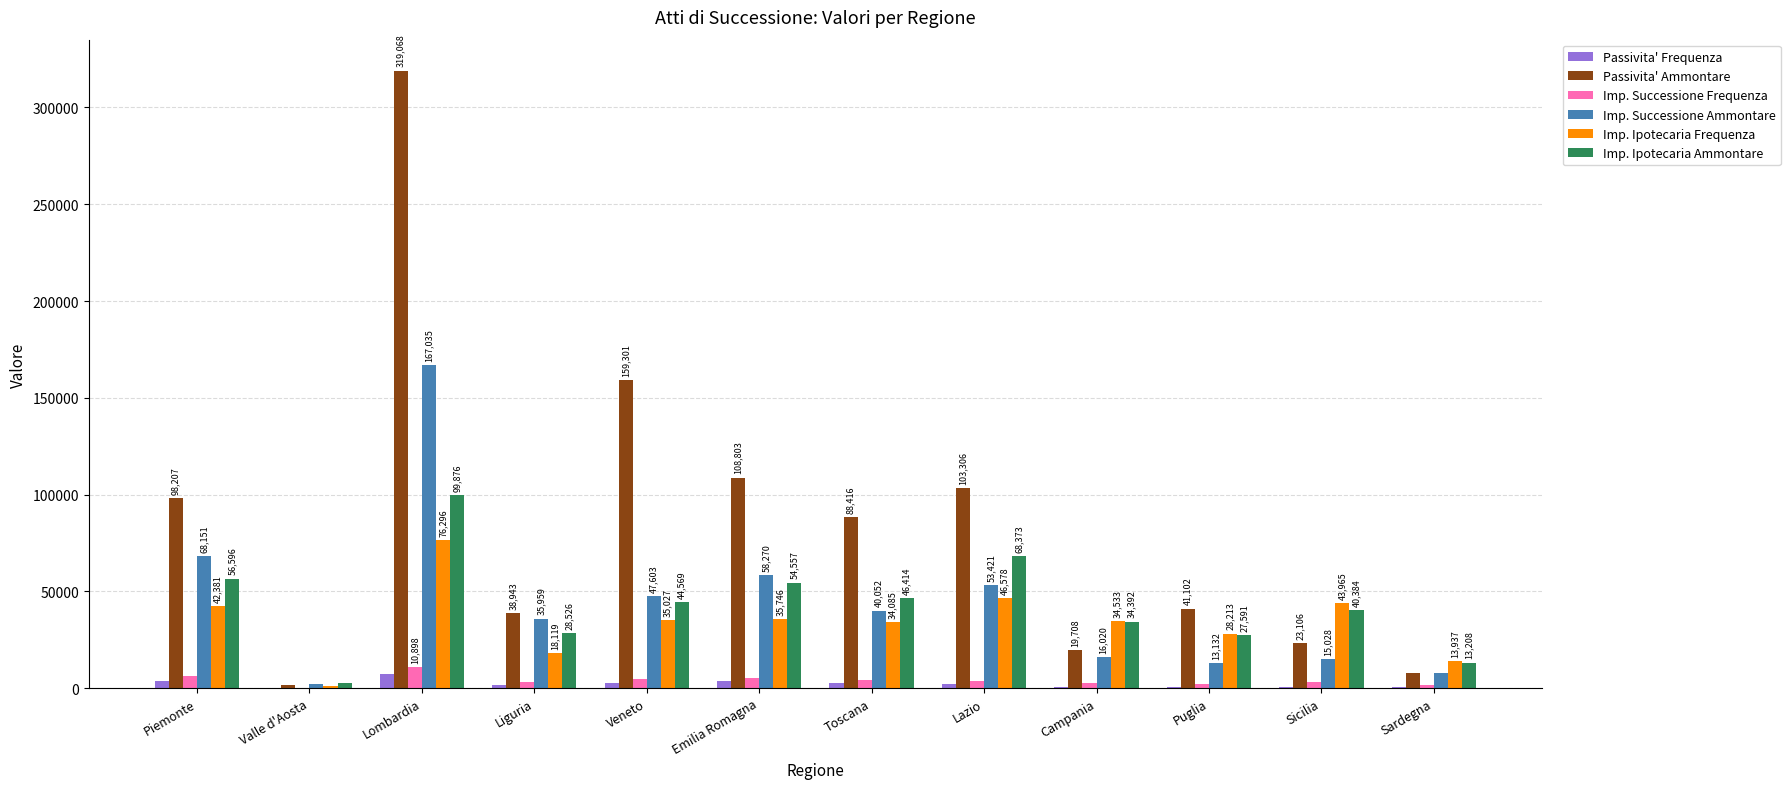

How many groups of bars are there?

12